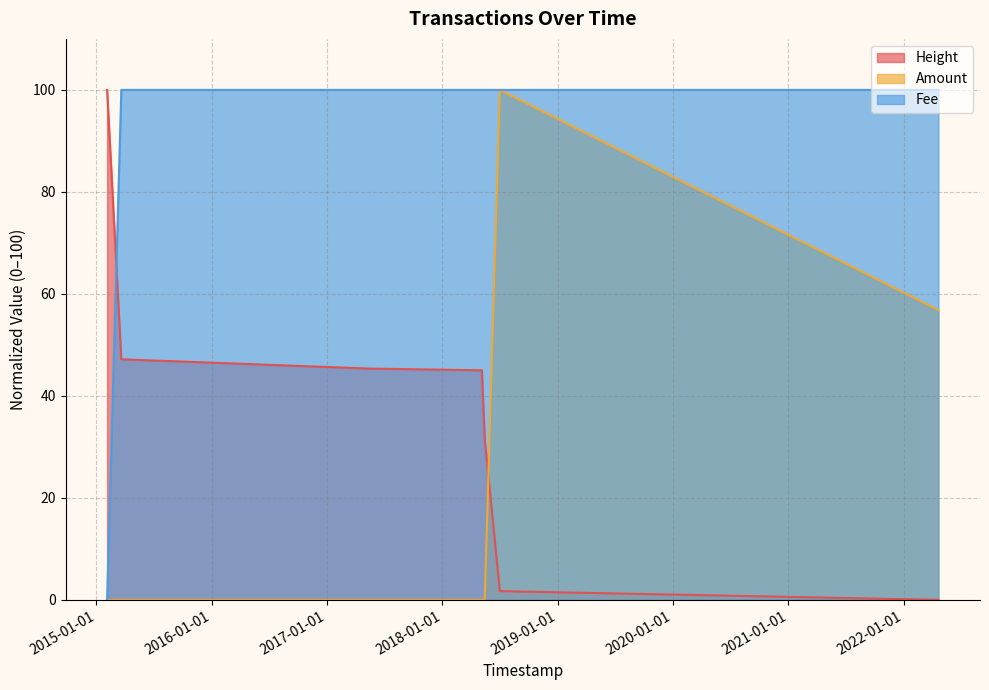

What is the sum of all Amount values?

156.8